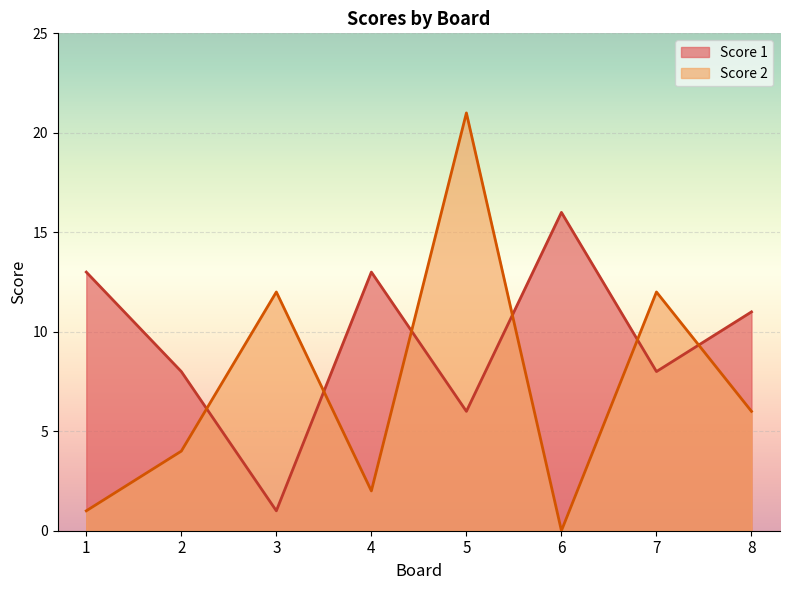

Does the chart display data point markers on the line(s)?

No